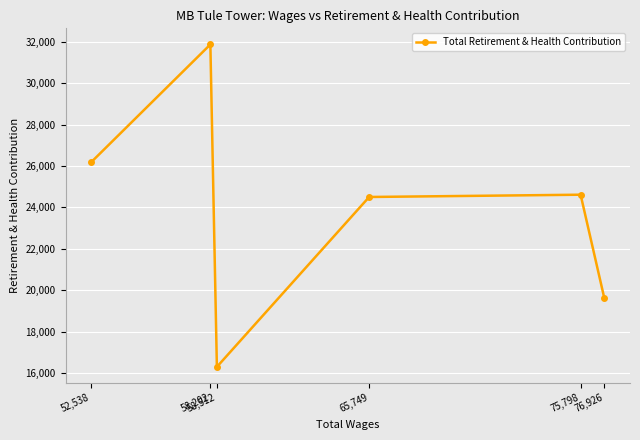

What is the value of the 3rd point from the left?

16301